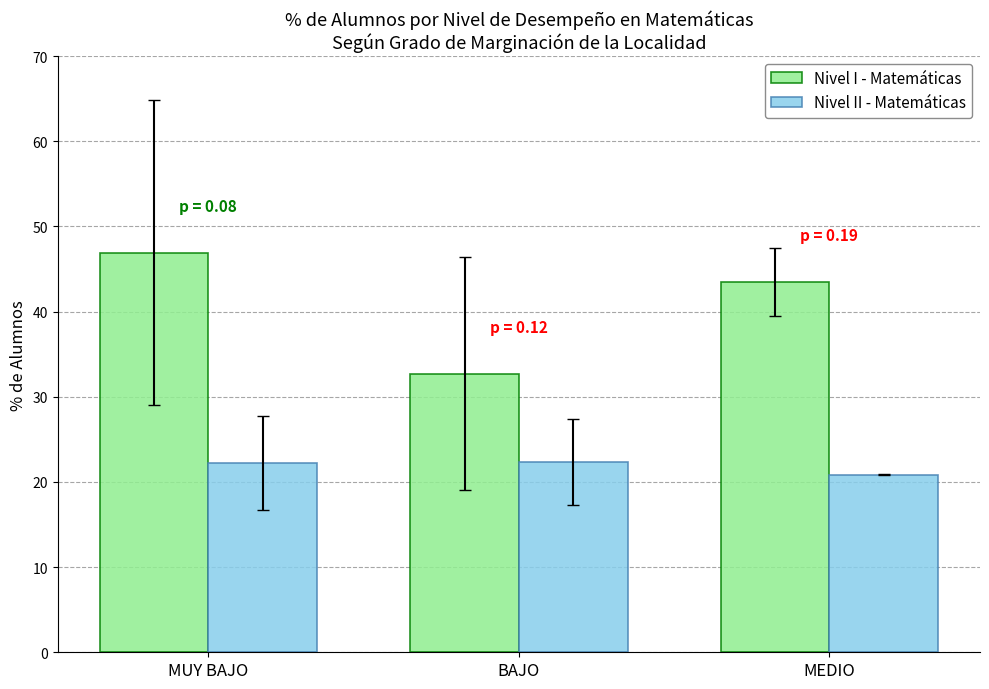

What is the approximate value of Nivel II - Matemáticas at MUY BAJO?

22.2